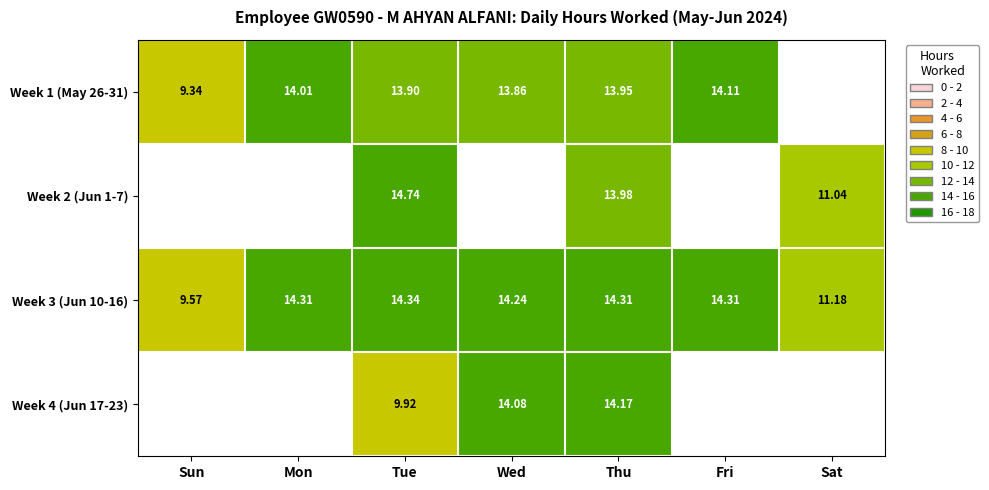

Where is Week 3 (Jun 10-16) nearest to the value 11?

Sat